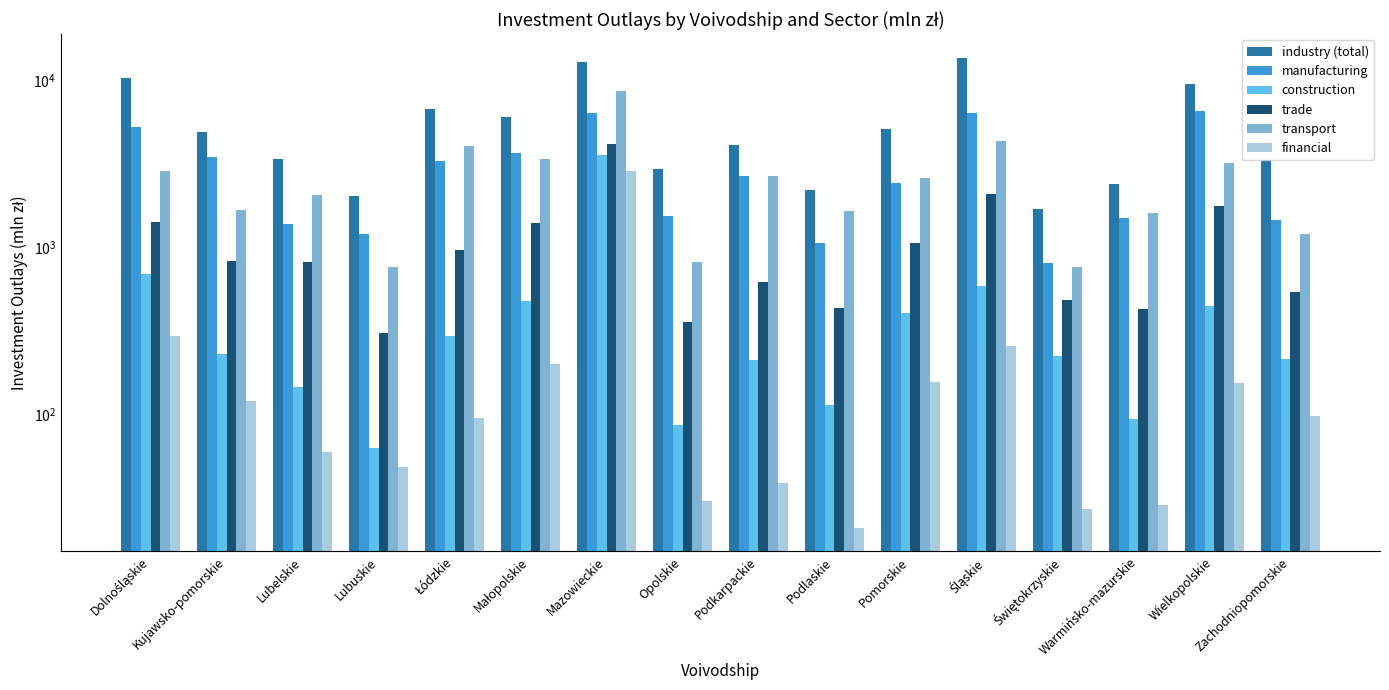

At how many categories does at least one series exceed 10124?

3